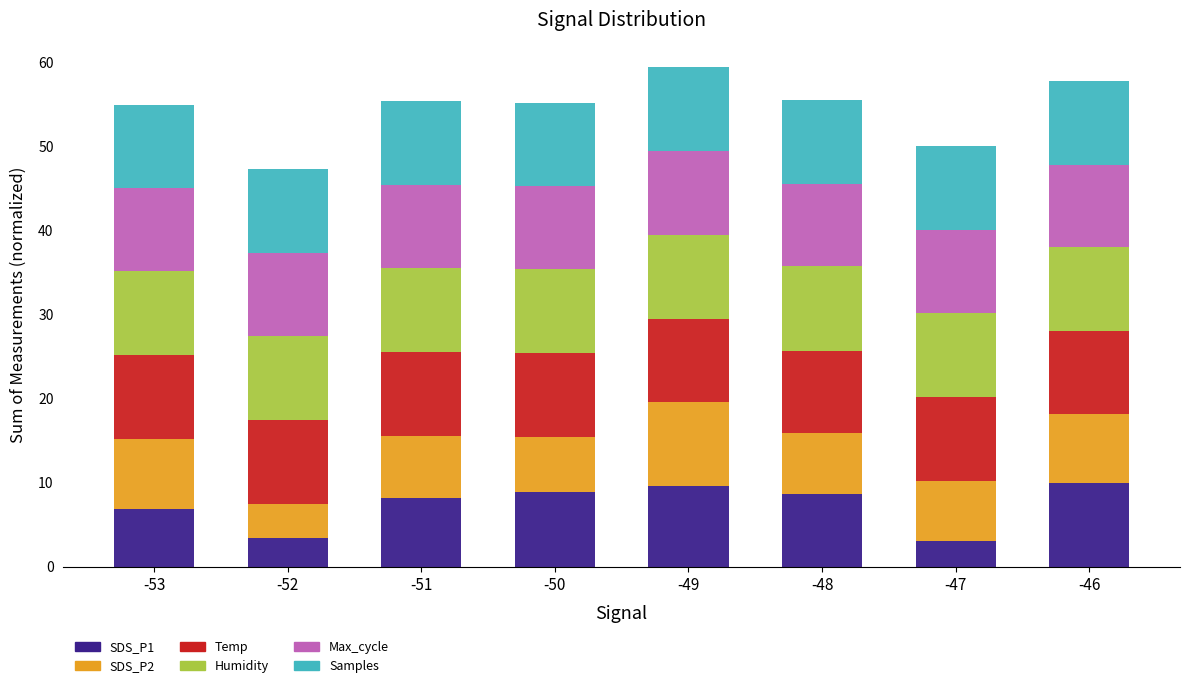

How many series are shown in this chart?

6